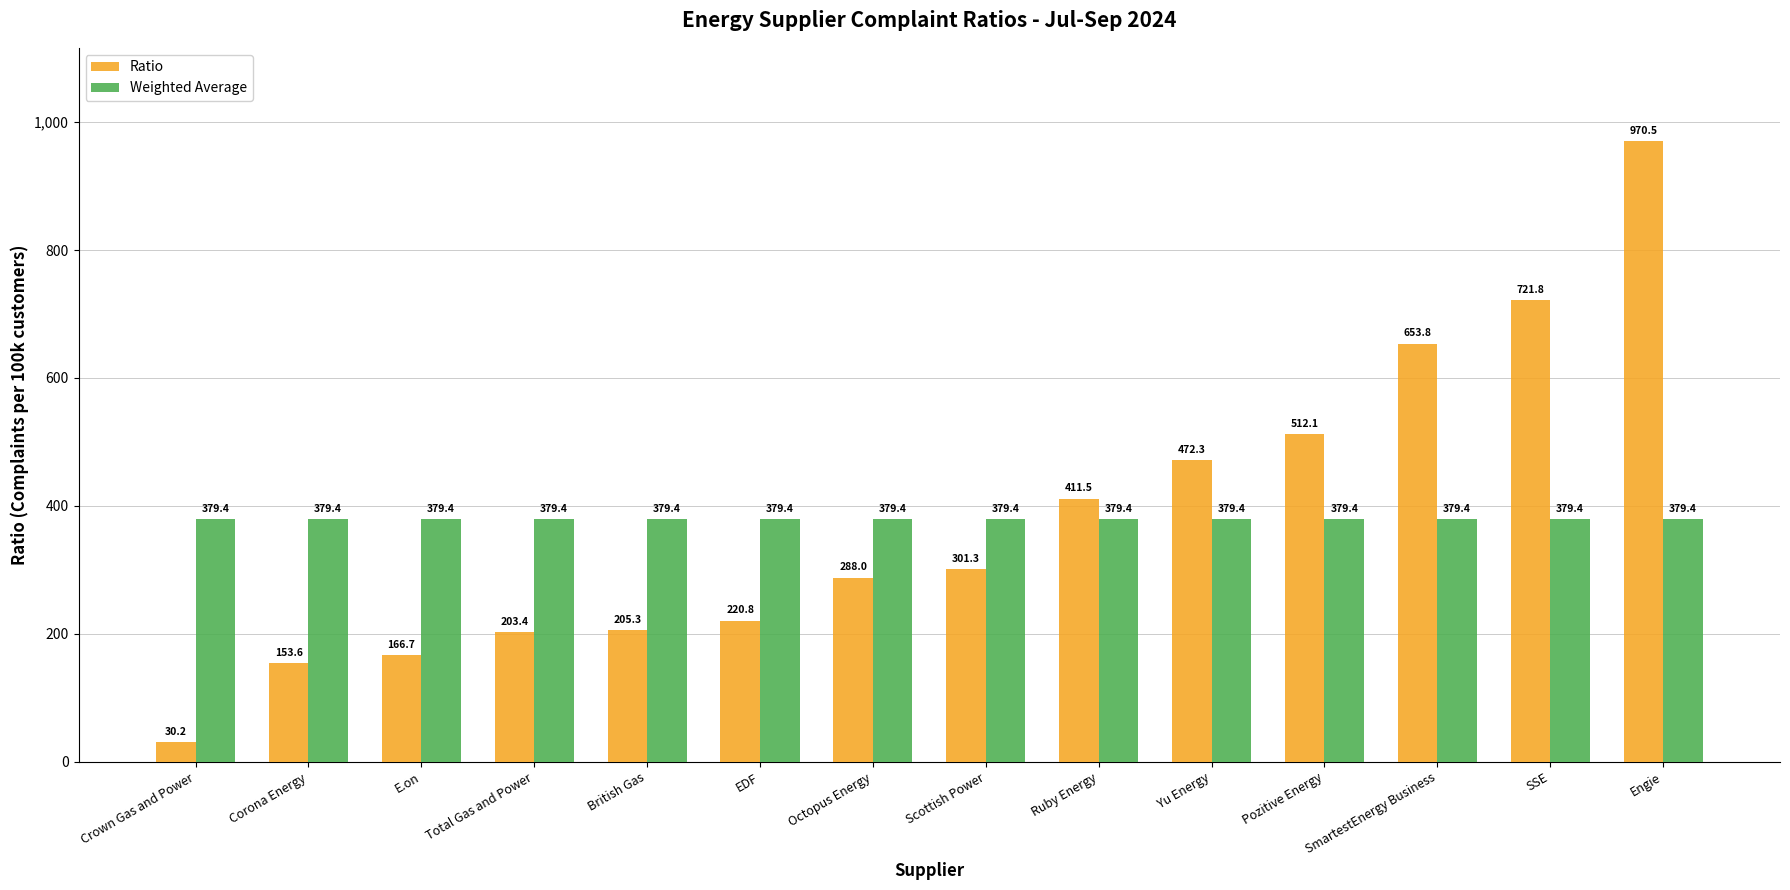

How many values in the Ratio series are below 301?

7